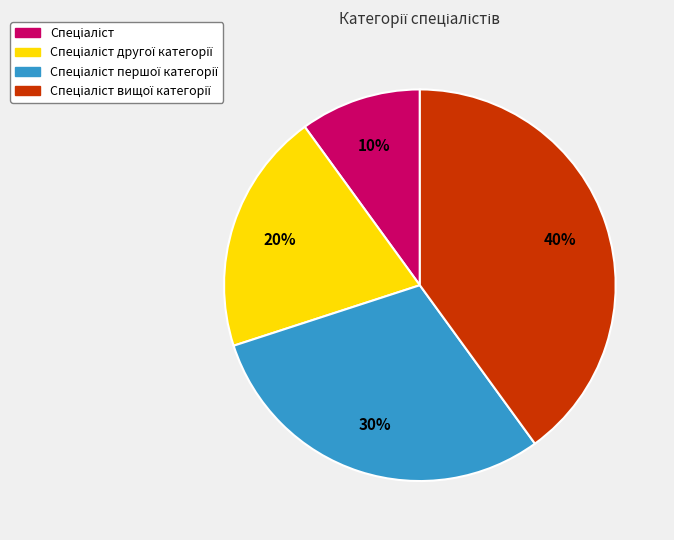

To the nearest percent, what is the average slice percentage?

25%